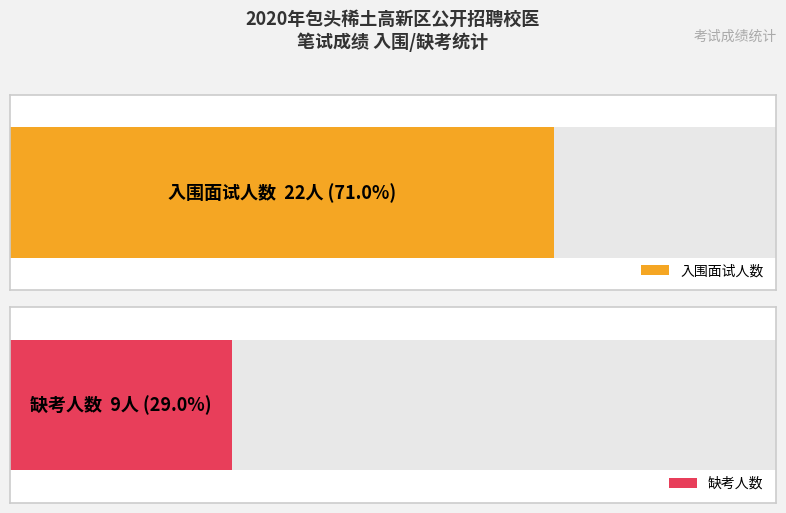

Reading left to right, list all the values displayed in this chart.

入围面试=22	缺考=9